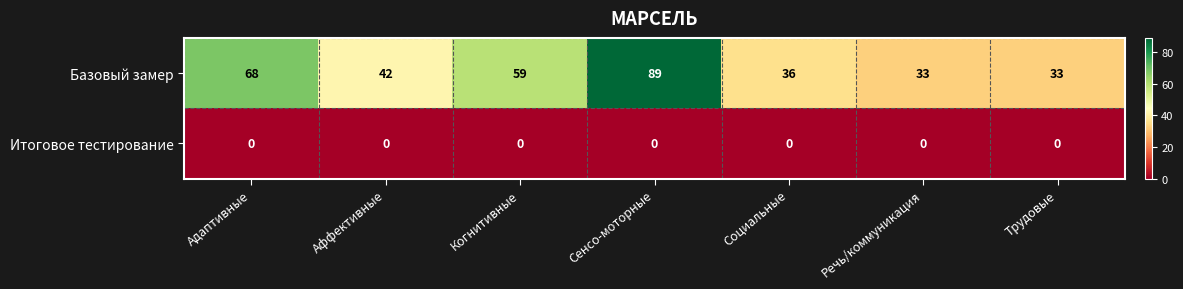

List the series in order of their peak value, lowest first.

Итоговое тестирование, Базовый замер